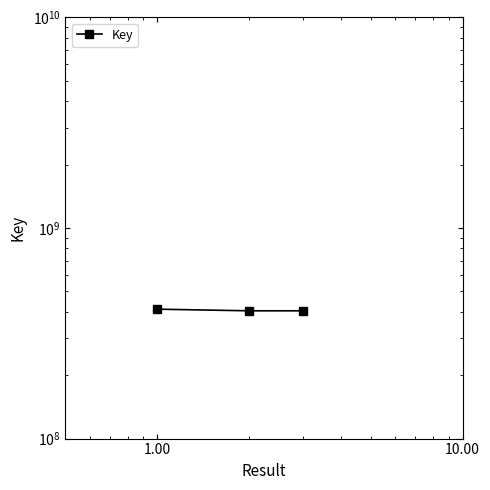

What is the sum of all values?

1220543614